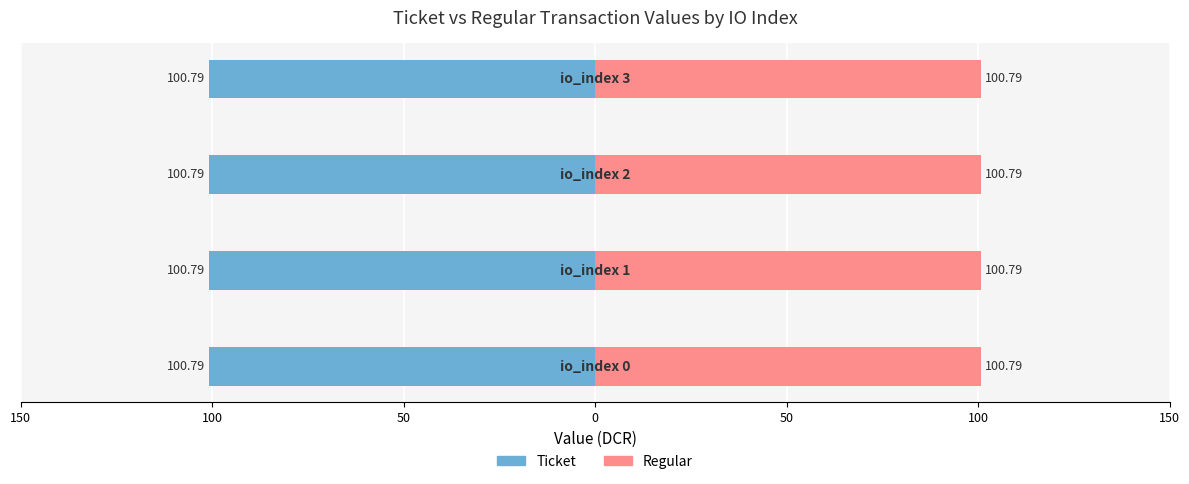

Which has a higher value, io_index 2 or io_index 3?

io_index 2